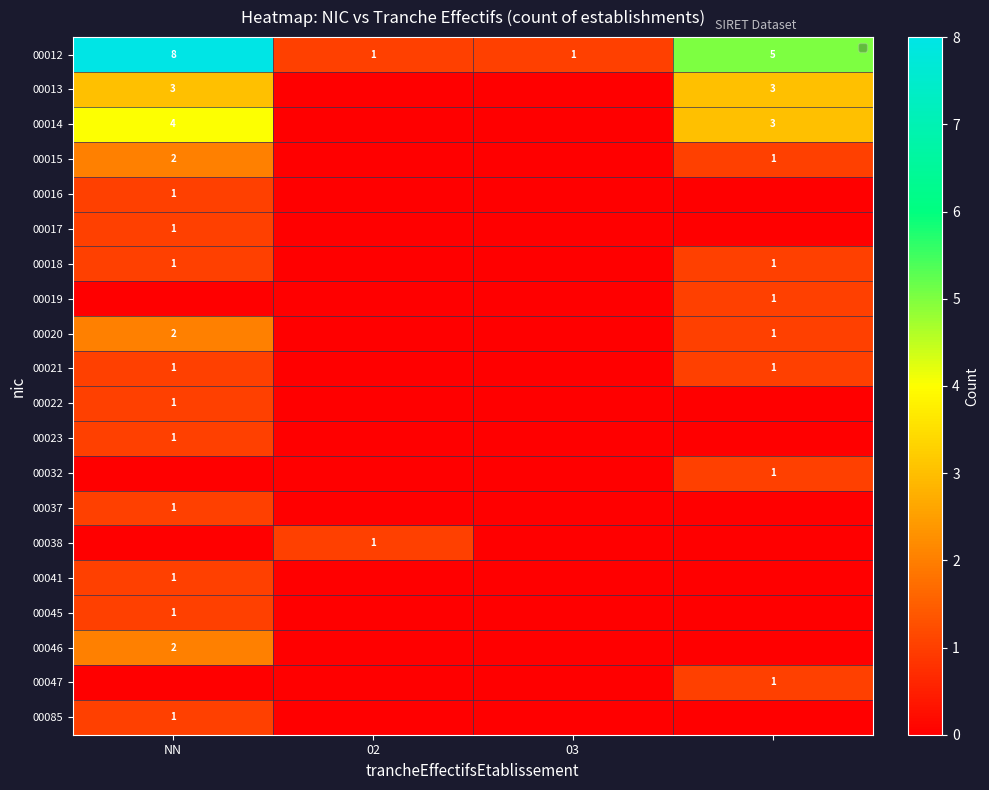

The 00045 series shows 1 at NN. True or false?

True